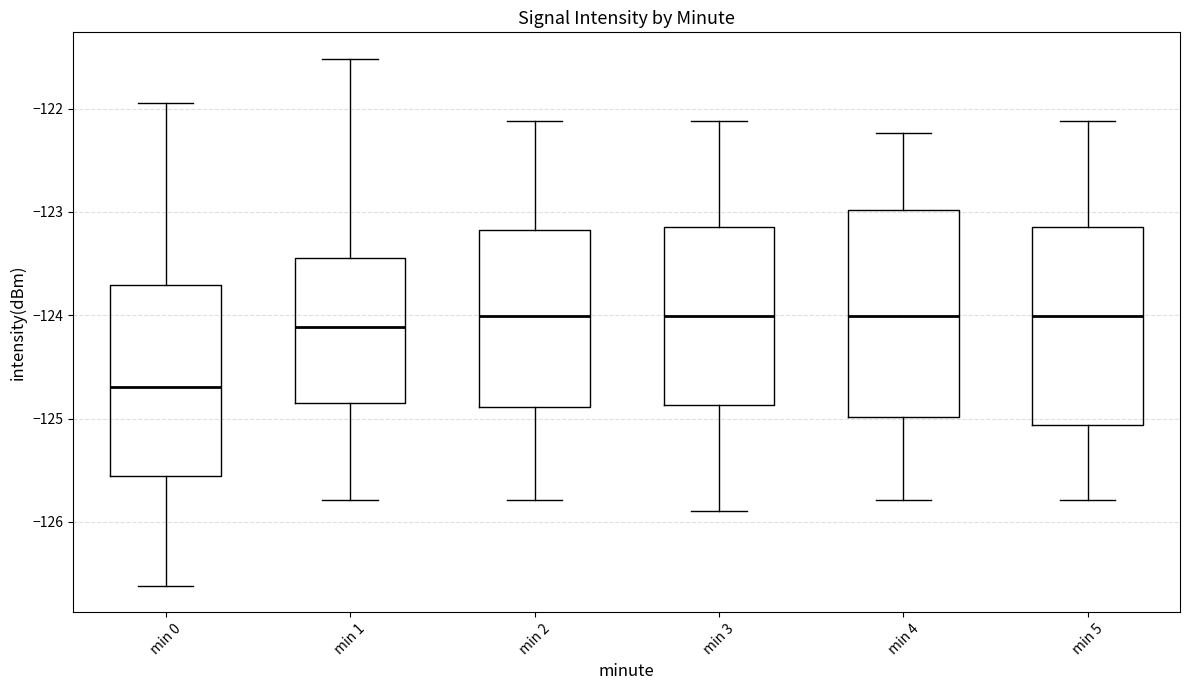

Reading left to right, read every box against the y-axis: the position of its median line, the range the box covers, and the ends of its whiskers. The values are not printed on the chart, so give them approximately, as read against the axis.

min 0: median -124.7, box -125.6 to -123.7, whiskers -126.6 to -121.9
min 1: median -124.1, box -124.8 to -123.4, whiskers -125.8 to -121.5
min 2: median -124.0, box -124.9 to -123.2, whiskers -125.8 to -122.1
min 3: median -124.0, box -124.9 to -123.2, whiskers -125.9 to -122.1
min 4: median -124.0, box -125.0 to -123.0, whiskers -125.8 to -122.2
min 5: median -124.0, box -125.1 to -123.2, whiskers -125.8 to -122.1